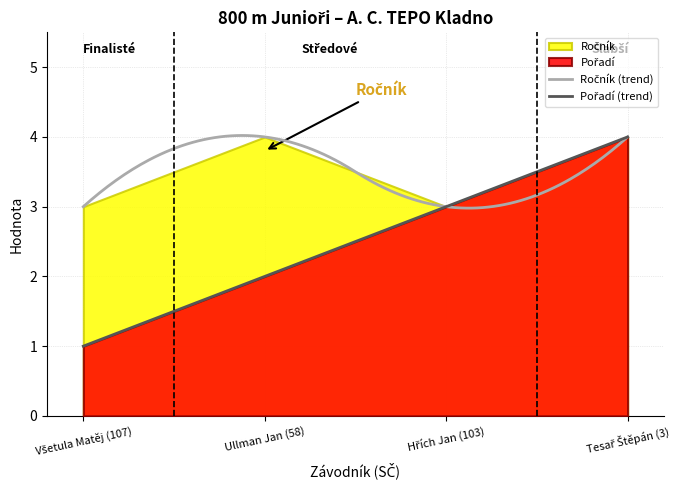

Reading left to right, extract all data points from this chart.

Pořadí: 1	2	3	4
Ročník: 3	4	3	4